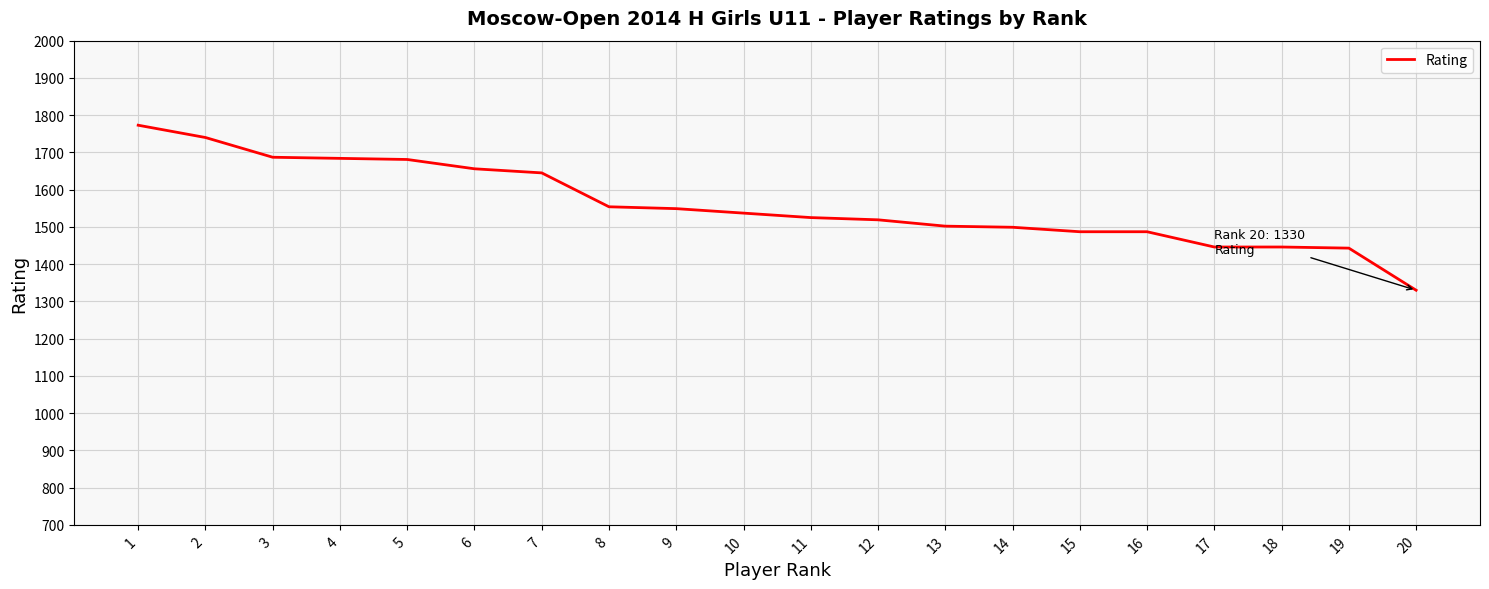

What is the approximate value at 20, to the nearest 50?

1350